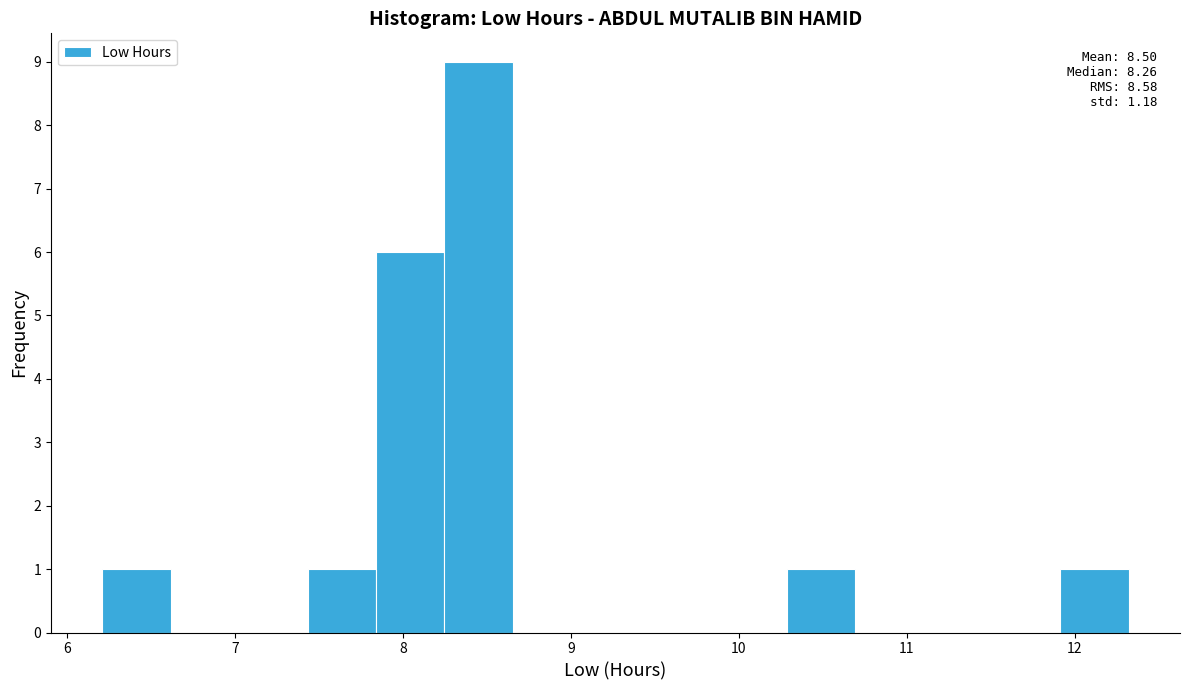

Which range on the x-axis has the tallest bar?

8.2 to 8.7